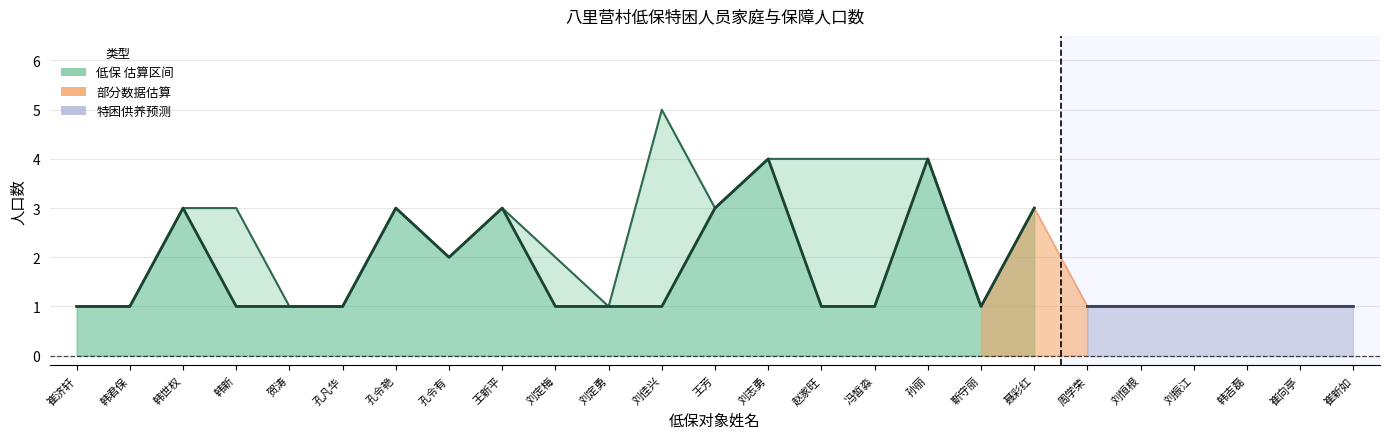

What is the total value across all series at 孔凡华?

2